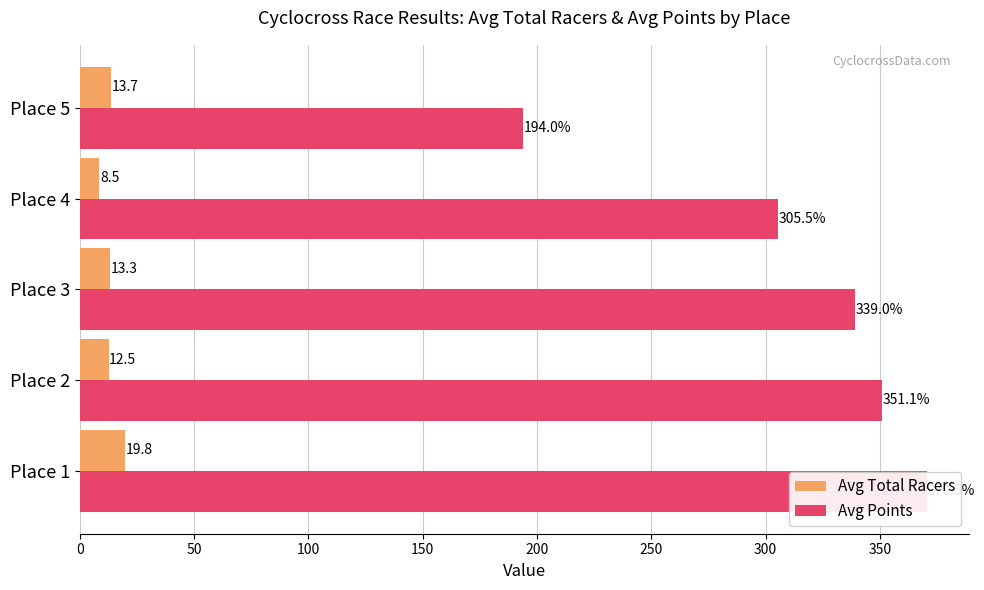

Reading left to right, what are all the values shown in this chart?

Avg Total Racers: 0=19.8	50=12.5	100=13.3	150=8.5	200=13.7
Avg Points: 0=370.5	50=351.1	100=339.0	150=305.5	200=194.0